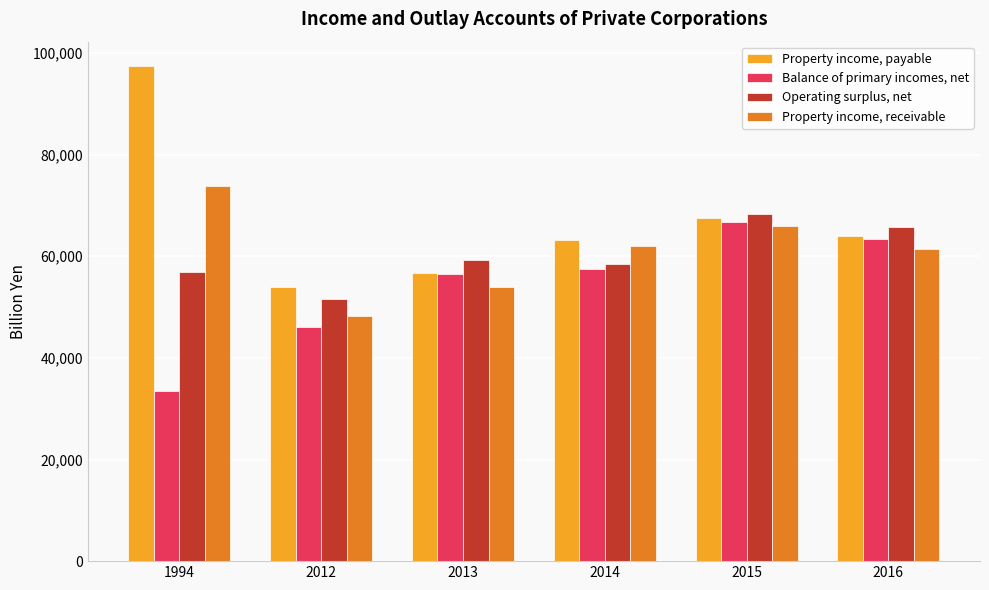

Reading left to right, extract all data points from this chart.

Property income, payable: 97367.8	53907.1	56752.9	63153.7	67554.1	63892.4
Balance of primary incomes, net: 33500.2	46024.1	56497.7	57487.1	66753.5	63422.3
Operating surplus, net: 56949.7	51603.6	59331.4	58545.0	68282.8	65854.8
Property income, receivable: 73918.3	48327.6	53919.2	62095.8	66024.8	61459.9